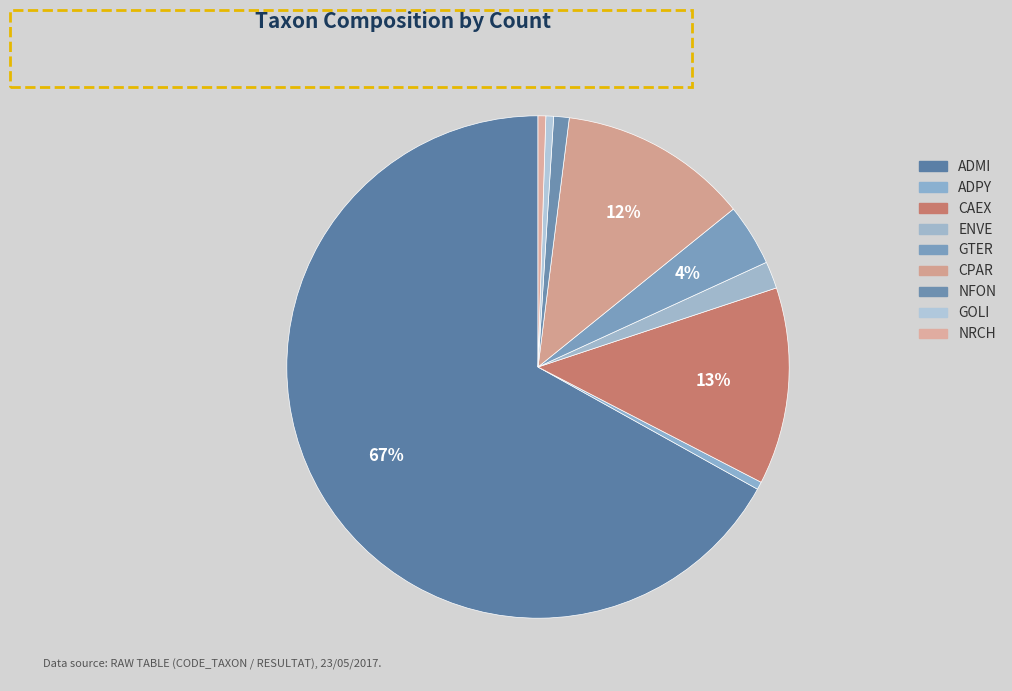

Combined, what portion of the pie is NRCH and GTER?

4.5%